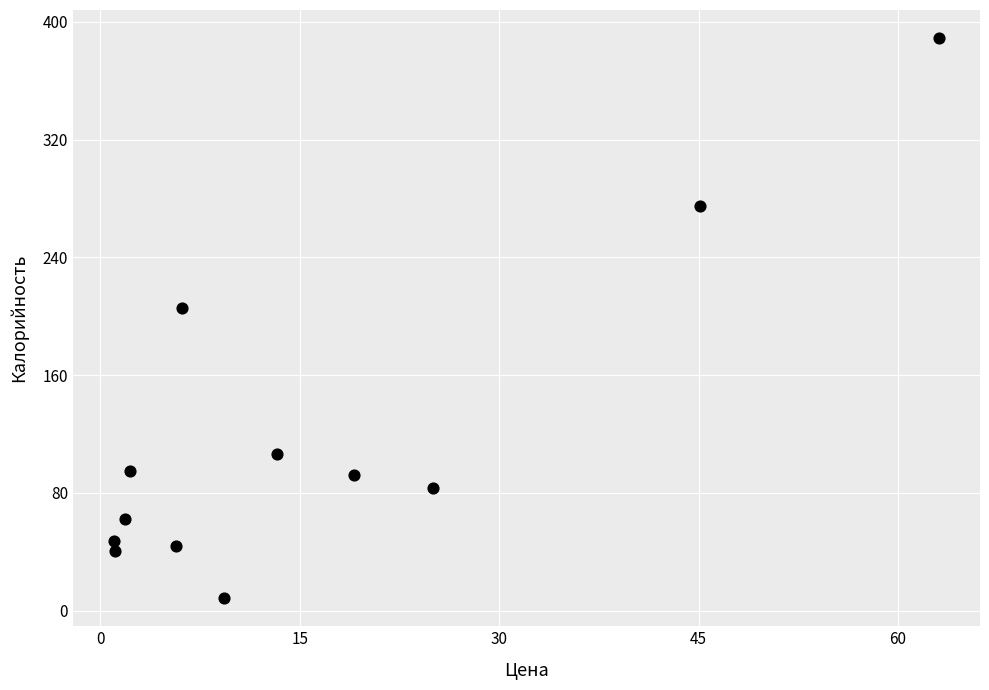

What Y value in the scatter plot is closest to 198?

205.9